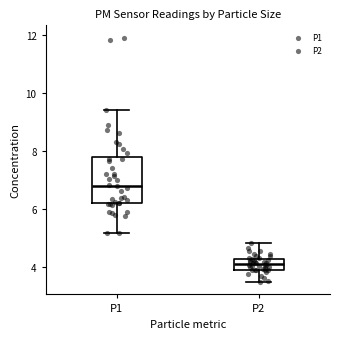

Which box is the tallest, from its lower edge to its upper edge?

P1